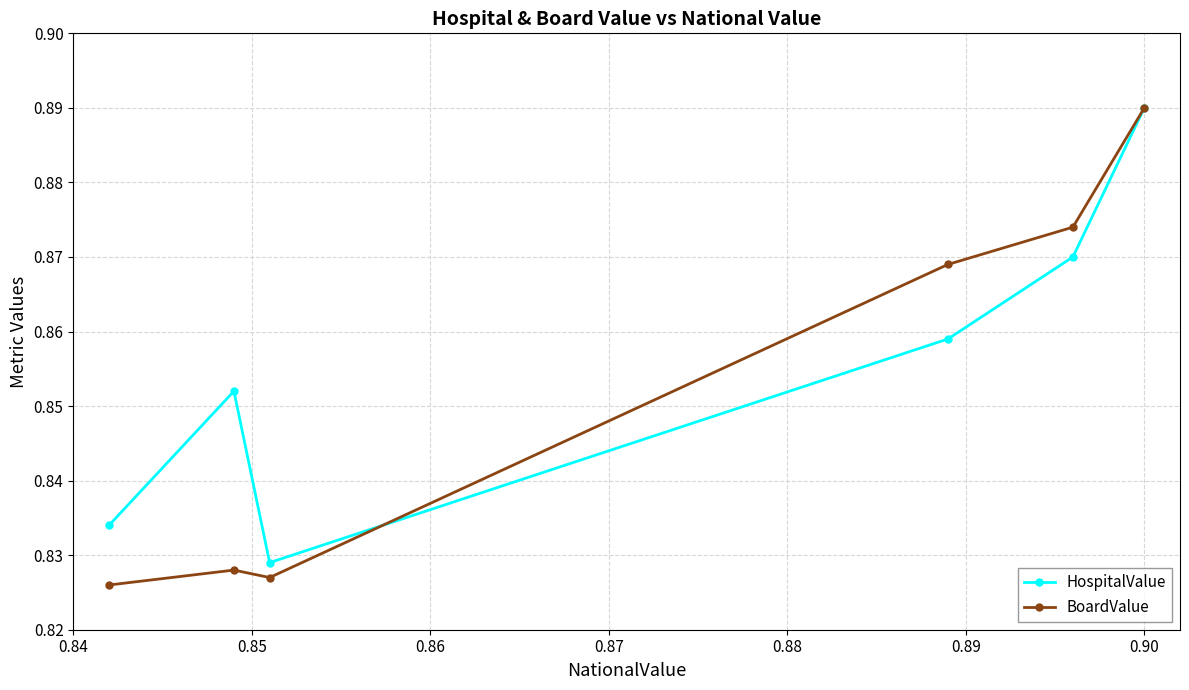

Which series has the largest total across all categories?

HospitalValue